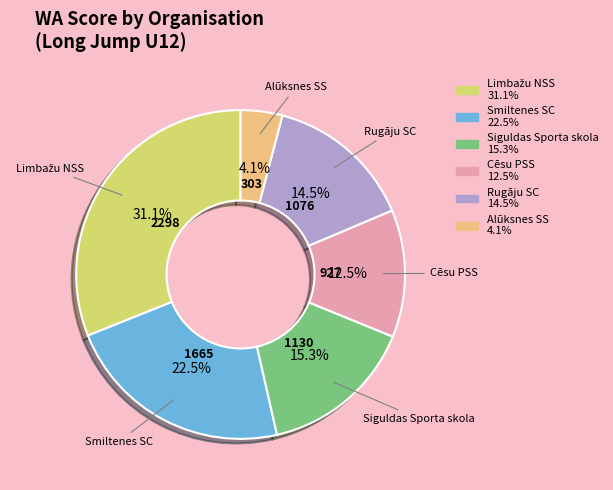

Combined, what portion of the pie is Siguldas Sporta skola and Cēsu PSS?

27.8%